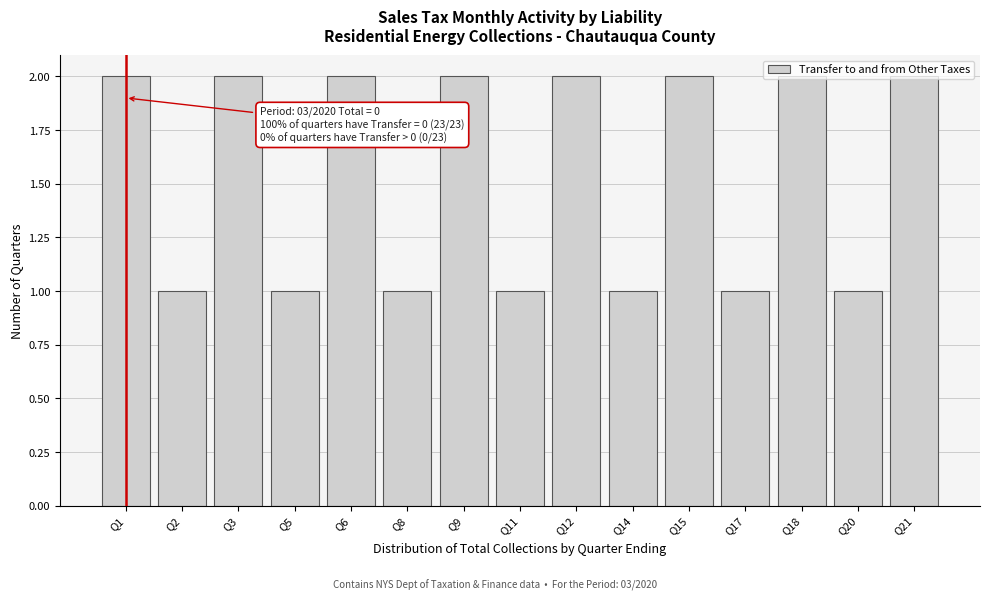

Approximately how many times larger is the value at Q18 compared to Q11?

2.0